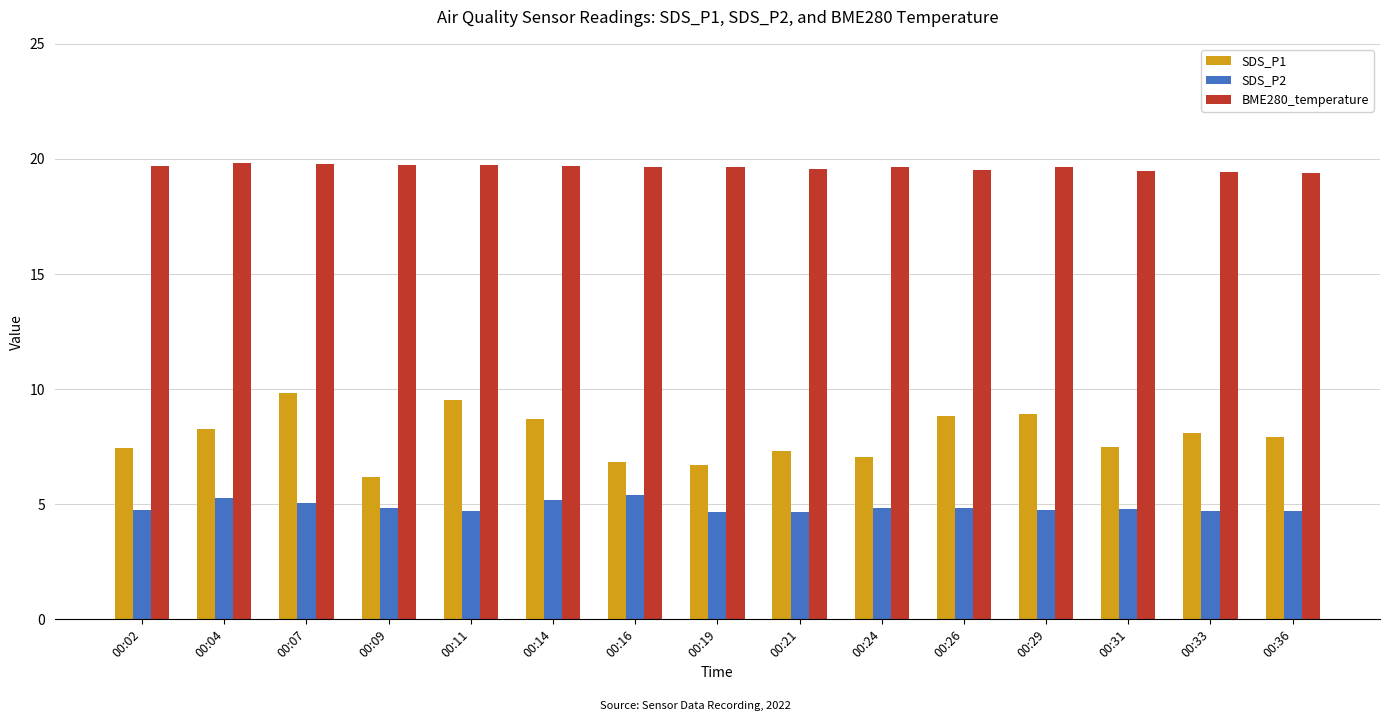

What is the maximum value shown in the chart?

19.8